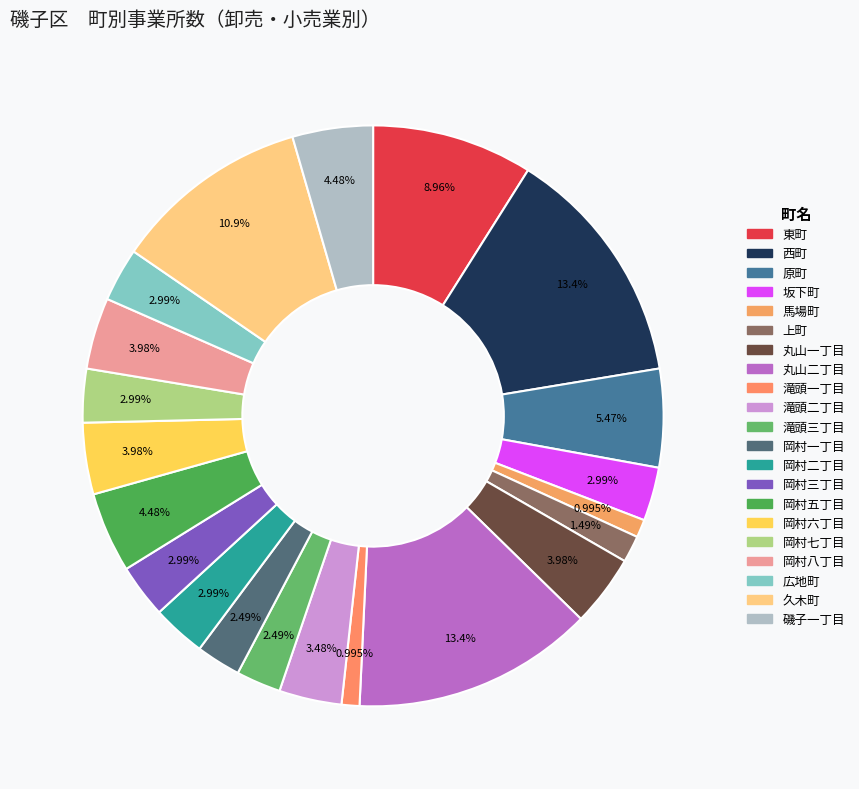

How many slices are in this pie chart?

21